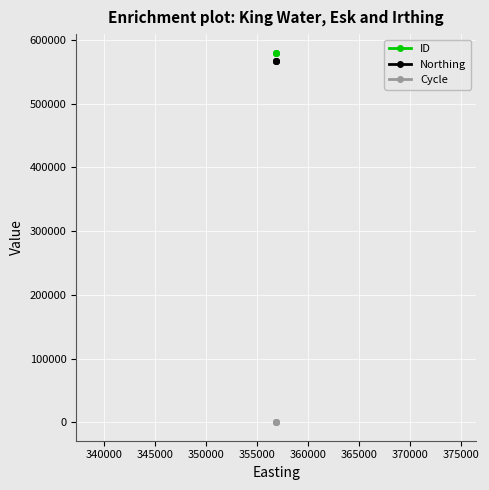

What is the highest value of the Northing series?

567341